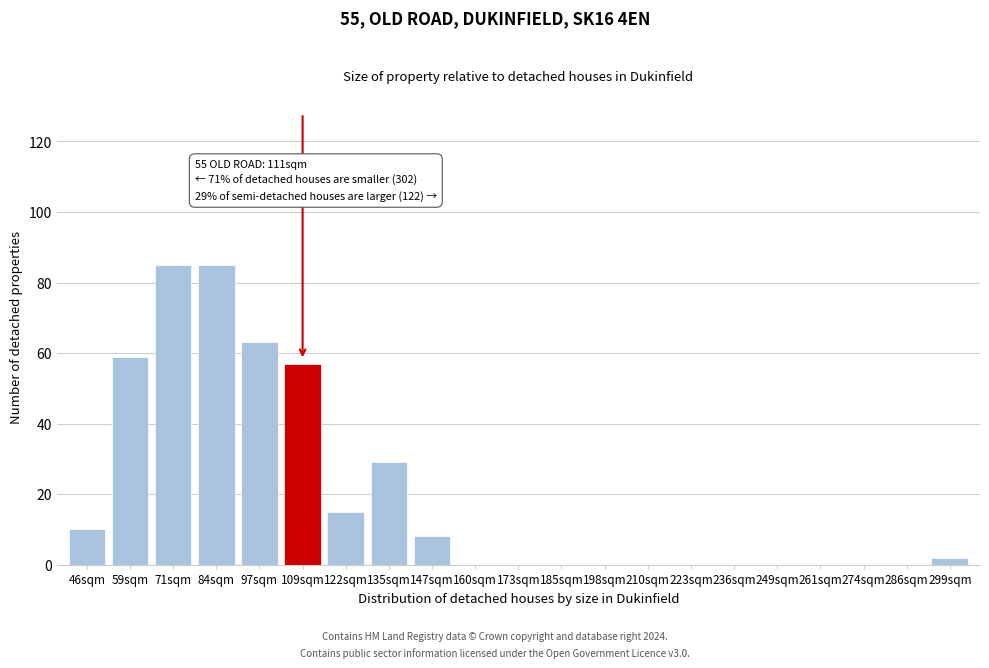

Reading right to left, transcribe all the data shown in this chart.

299sqm=2	286sqm=0	274sqm=0	261sqm=0	249sqm=0	236sqm=0	223sqm=0	210sqm=0	198sqm=0	185sqm=0	173sqm=0	160sqm=0	147sqm=8	135sqm=29	122sqm=15	109sqm=57	97sqm=63	84sqm=85	71sqm=85	59sqm=59	46sqm=10